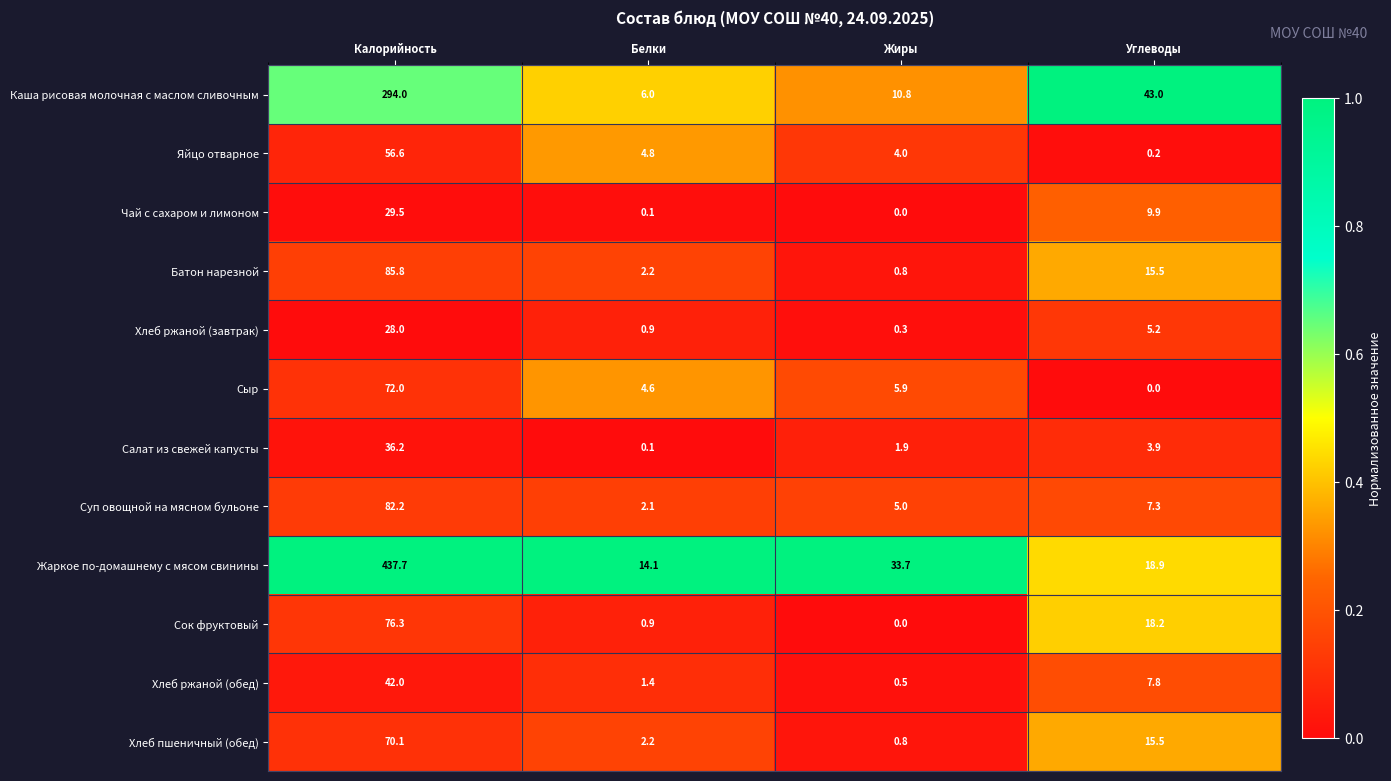

What is the average value of the Батон нарезной series?

26.1